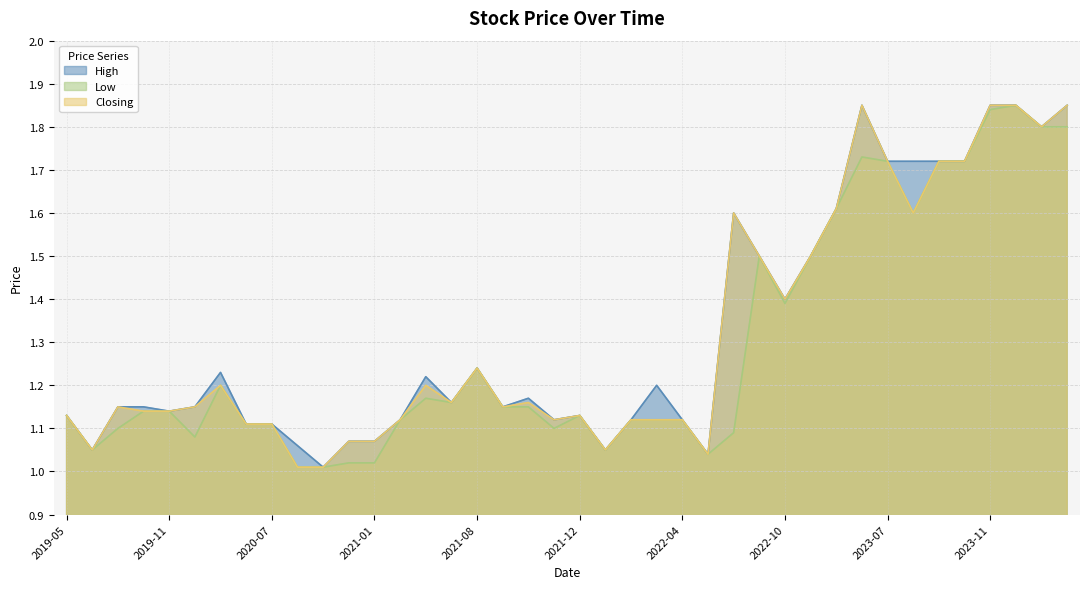

Reading left to right, list all the values displayed in this chart.

High: 1.1	1.1	1.1	1.1	1.1	1.1	1.2	1.1	1.1	1.1	1.0	1.1	1.1	1.1	1.2	1.2	1.2	1.1	1.2	1.1	1.1	1.1	1.1	1.2	1.1	1.0	1.6	1.5	1.4	1.5	1.6	1.9	1.7	1.7	1.7	1.7	1.9	1.9	1.8	1.9
Low: 1.1	1.1	1.1	1.1	1.1	1.1	1.2	1.1	1.1	1.0	1.0	1.0	1.0	1.1	1.2	1.2	1.2	1.1	1.1	1.1	1.1	1.1	1.1	1.1	1.1	1.0	1.1	1.5	1.4	1.5	1.6	1.7	1.7	1.6	1.7	1.7	1.8	1.9	1.8	1.8
Closing: 1.1	1.1	1.1	1.1	1.1	1.1	1.2	1.1	1.1	1.0	1.0	1.1	1.1	1.1	1.2	1.2	1.2	1.1	1.2	1.1	1.1	1.1	1.1	1.1	1.1	1.0	1.6	1.5	1.4	1.5	1.6	1.9	1.7	1.6	1.7	1.7	1.9	1.9	1.8	1.9